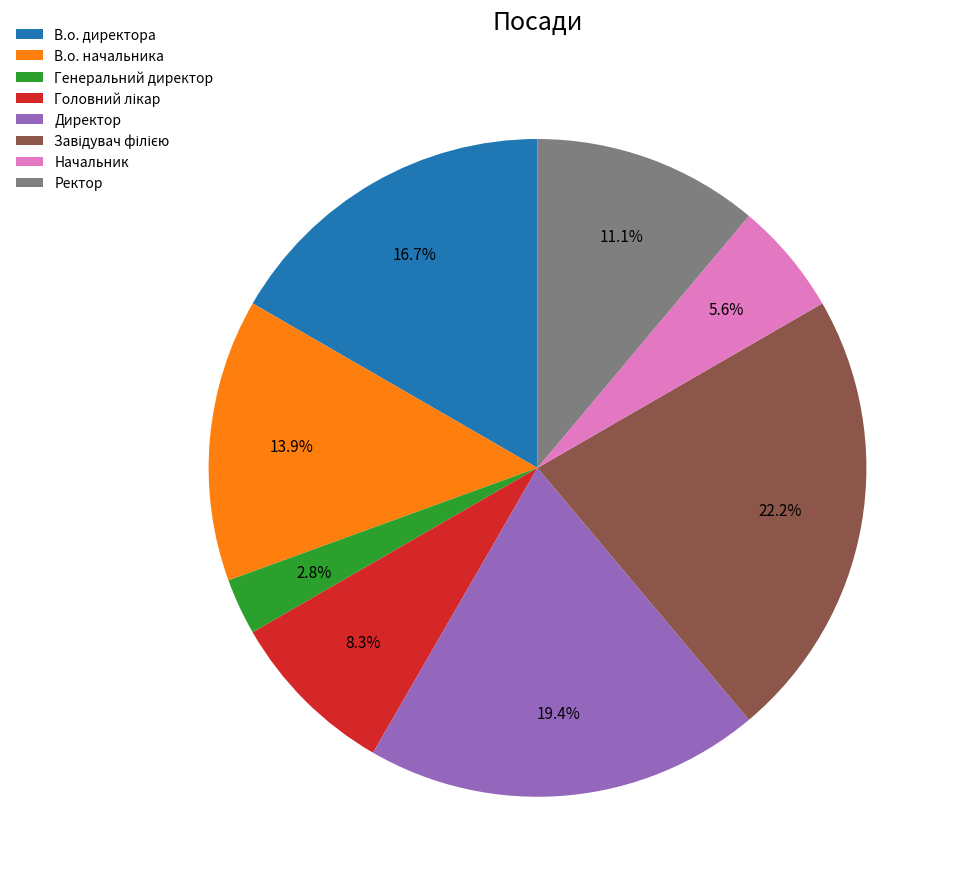

Which slice is the smallest?

Генеральний директор